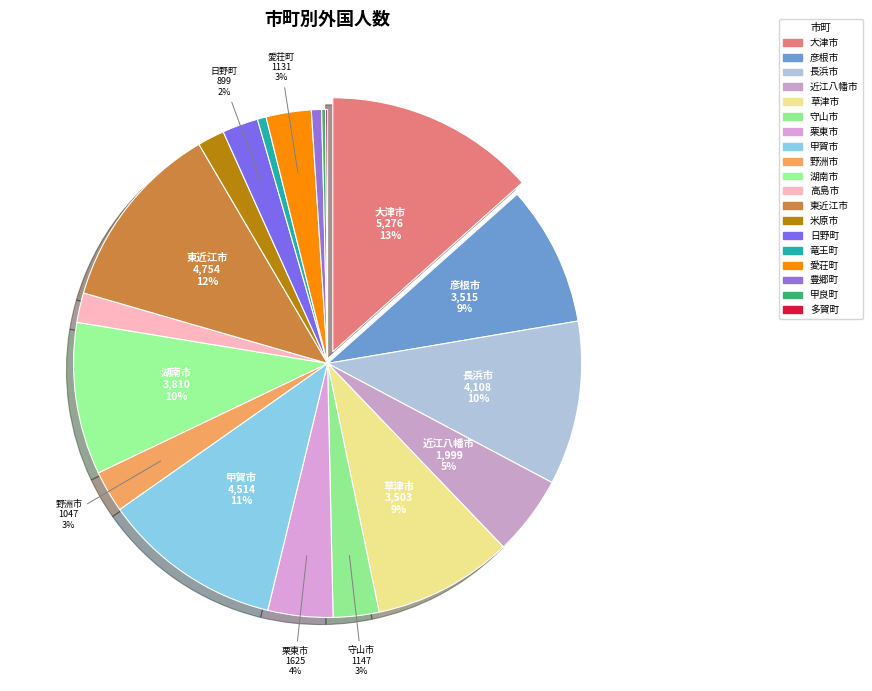

The 愛荘町 slice represents 9% of the pie. True or false?

False